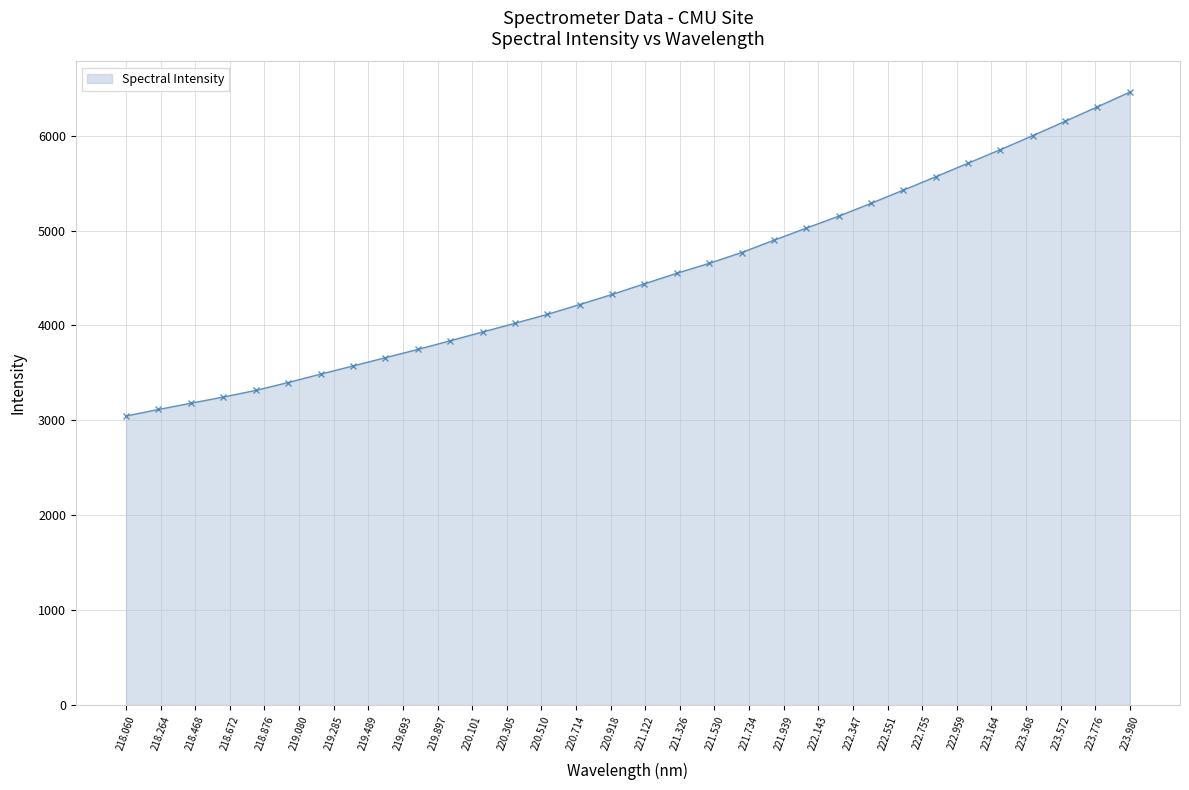

What is the maximum value shown in the chart?

6459.4